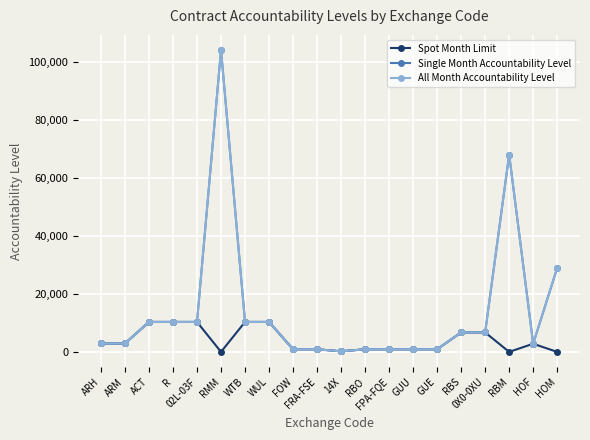

List the series in order of their peak value, lowest first.

Spot Month Limit, Single Month Accountability Level, All Month Accountability Level